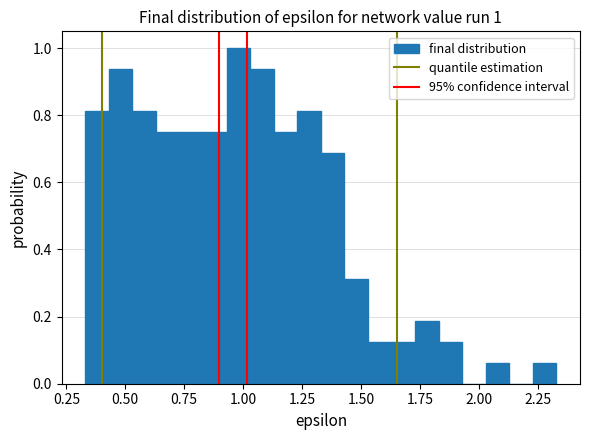

Around what value on the x-axis is the tallest bar? Give the approximate position of its centre, as read against the axis.

1.00